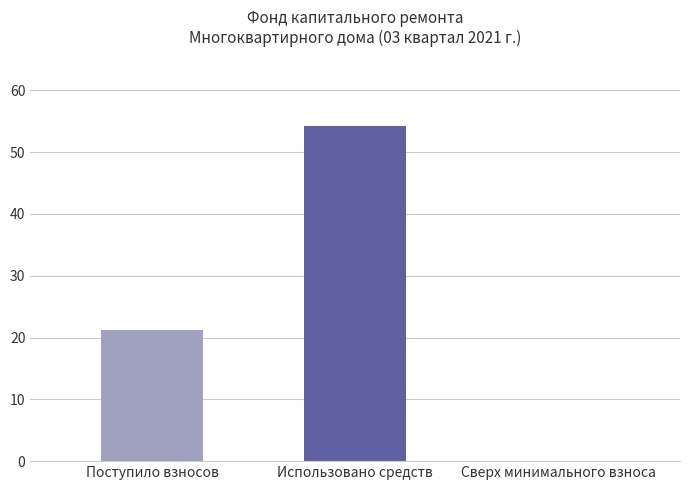

Where is the data nearest to the value 27?

Поступило взносов